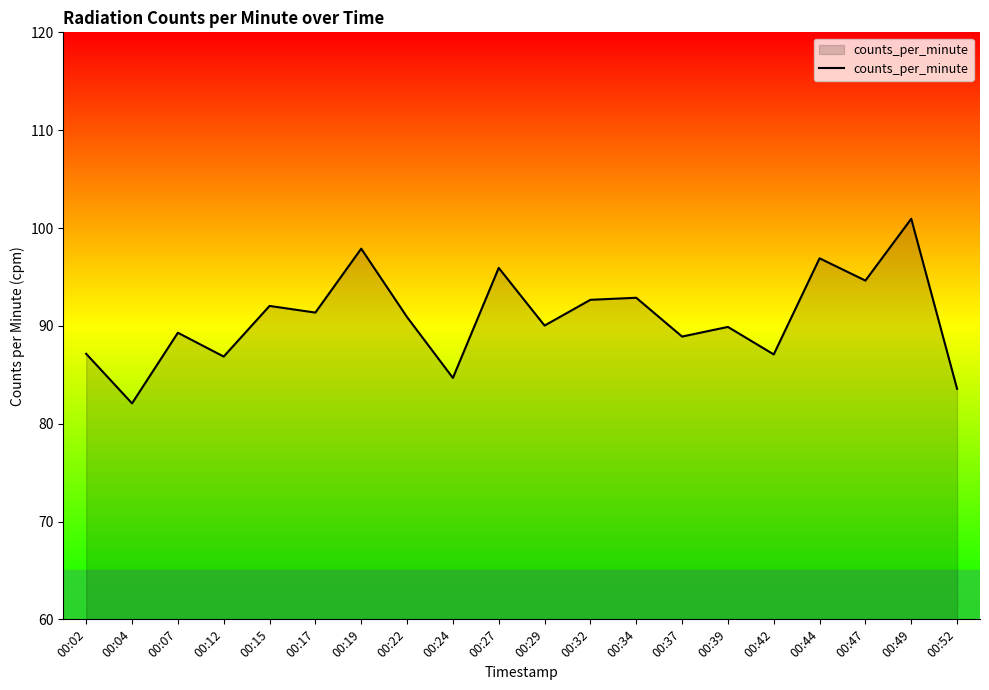

Between 00:17 and 00:47, which is larger?

00:47